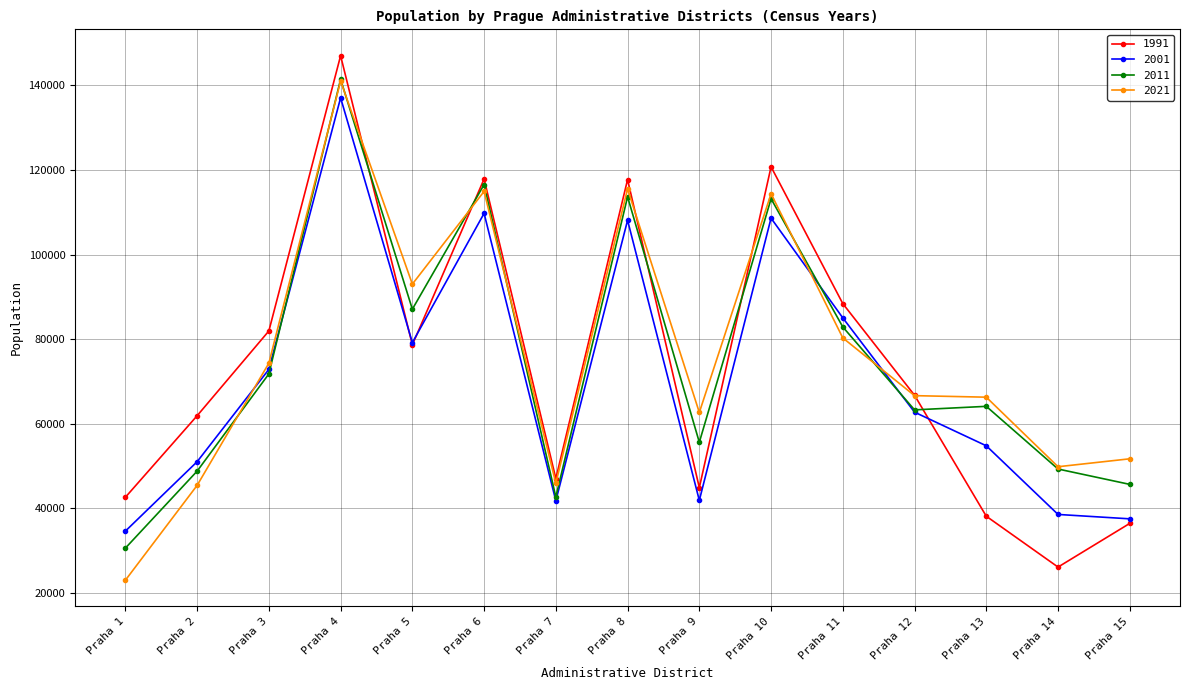

At which category is the sum across all series the highest?

Praha 4